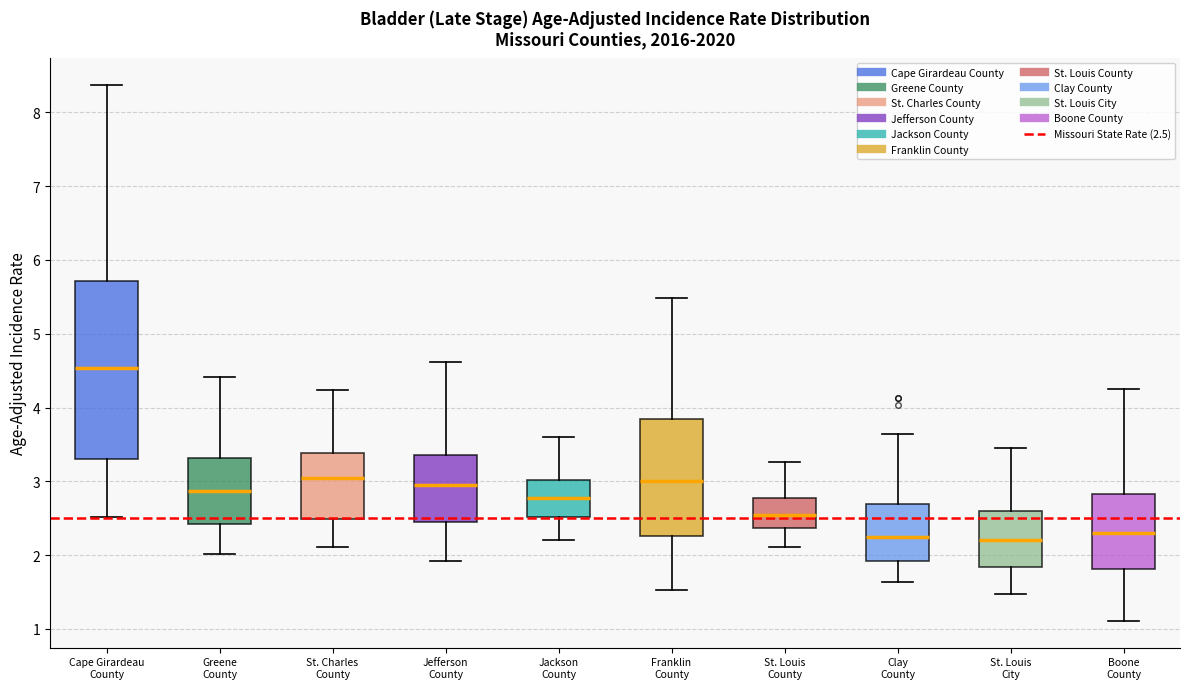

Comparing the boxes themselves (not the whiskers), which one is the tallest?

Cape Girardeau County